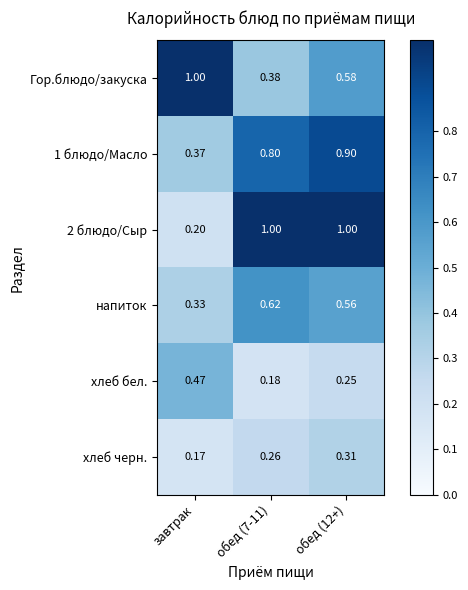

Which series changed the most between обед (7-11) and обед (12+)?

Гор.блюдо/закуска